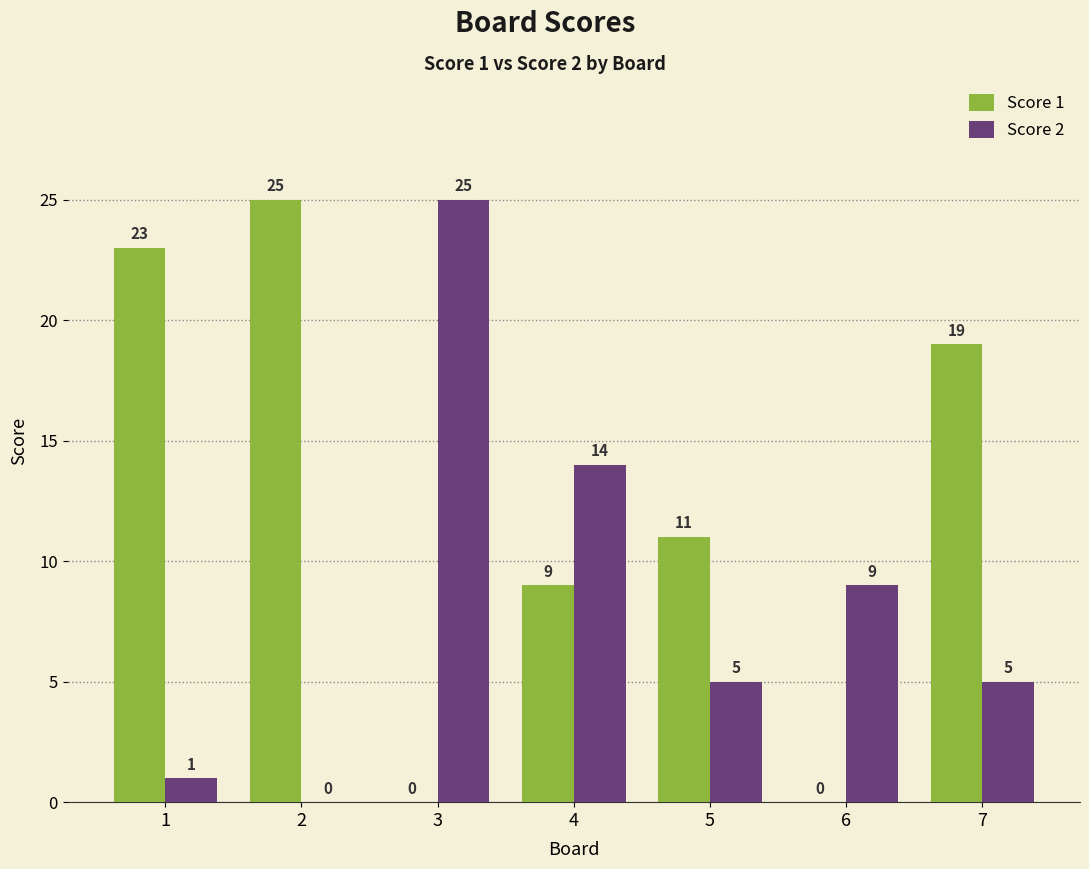

The Score 2 series shows 38 at 3. True or false?

False